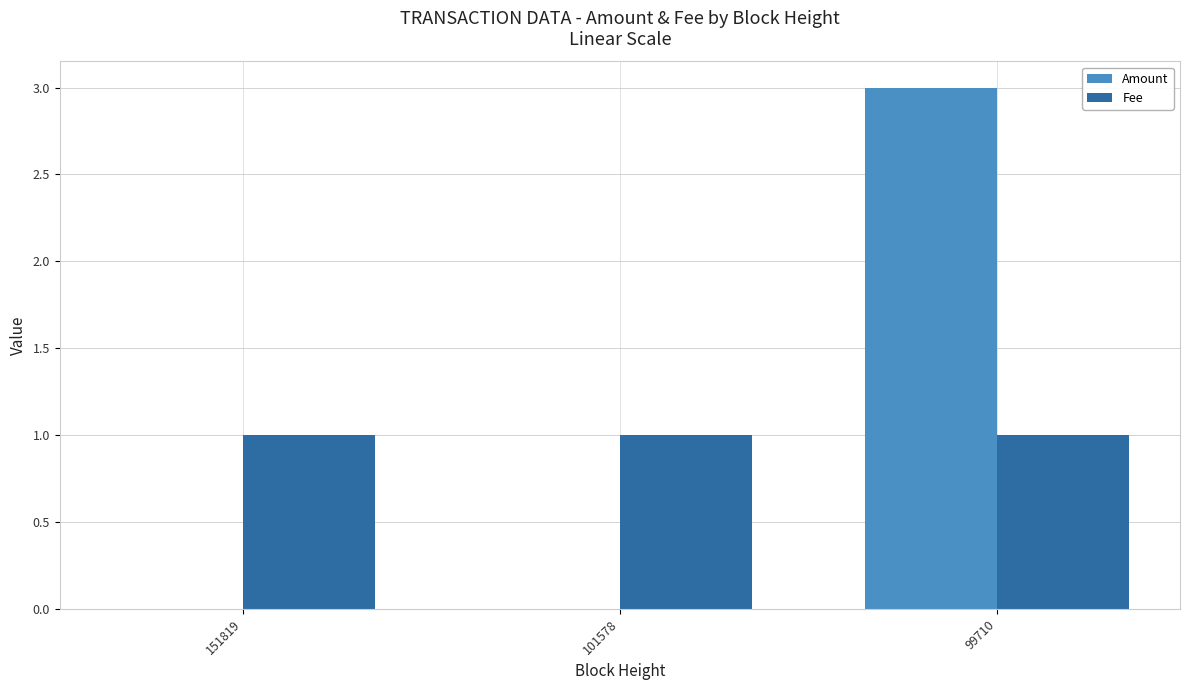

Reading left to right, transcribe all the data shown in this chart.

Amount: 0	0	3
Fee: 1	1	1